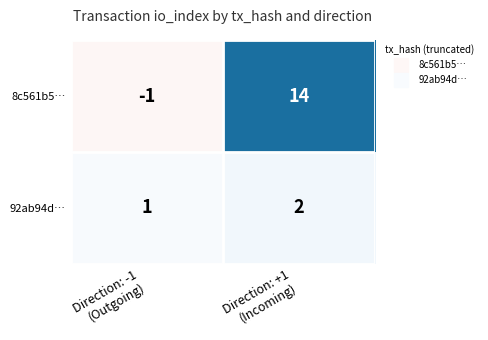

What is the sum of all 8c561b5… values?

13